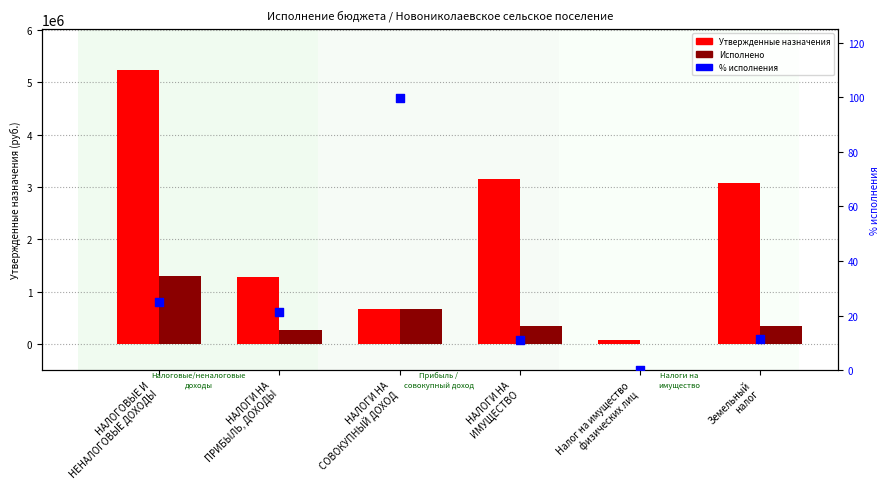

Which series has the largest Y range (max minus min)?

Утвержденные назначения